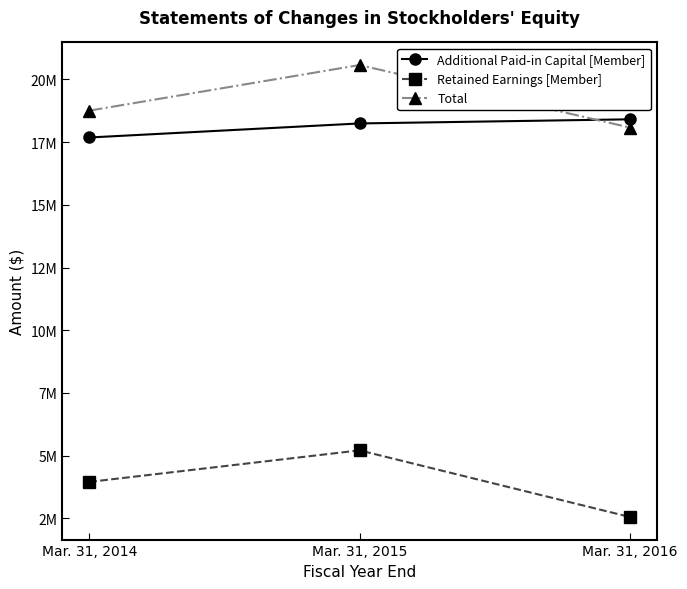

Is this an area chart (filled region under the line)?

No